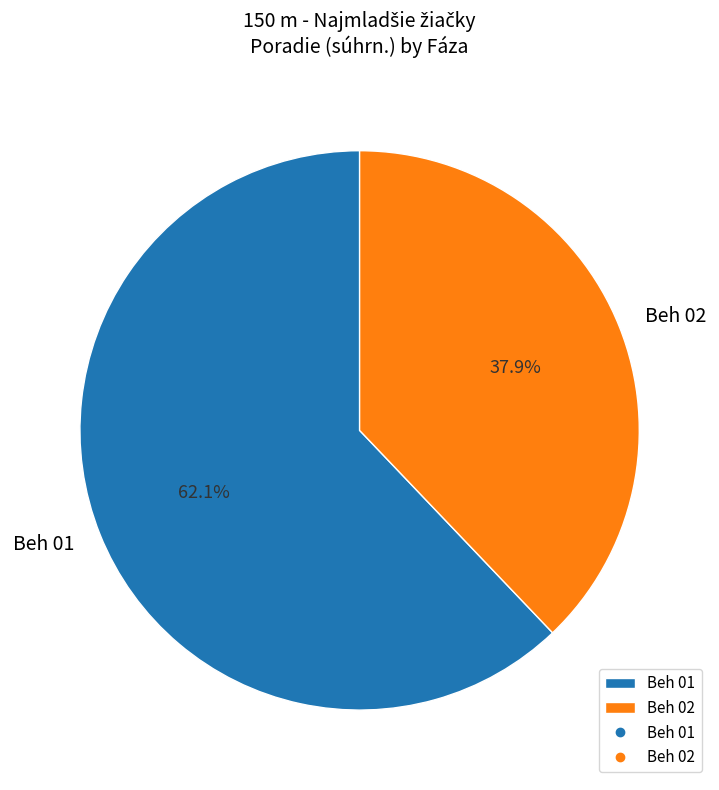

Is Beh 01 the majority of the pie?

Yes